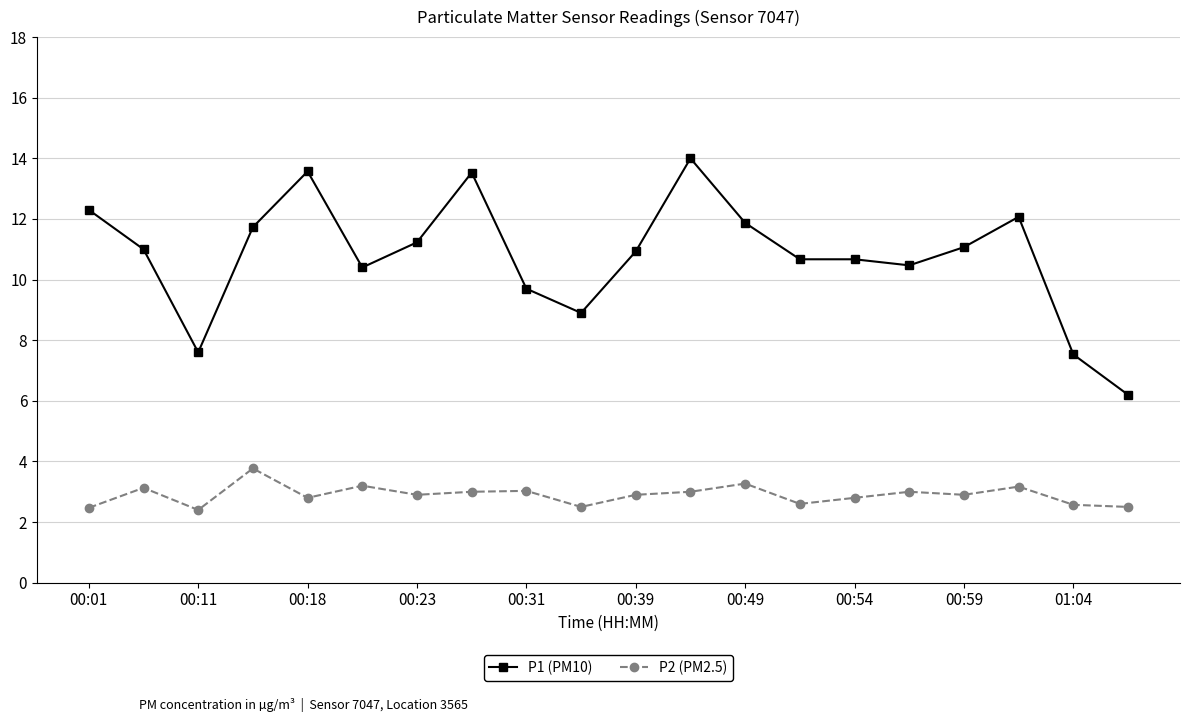

What is the value of the P2 (PM2.5) point at the 11th from the left?

2.9